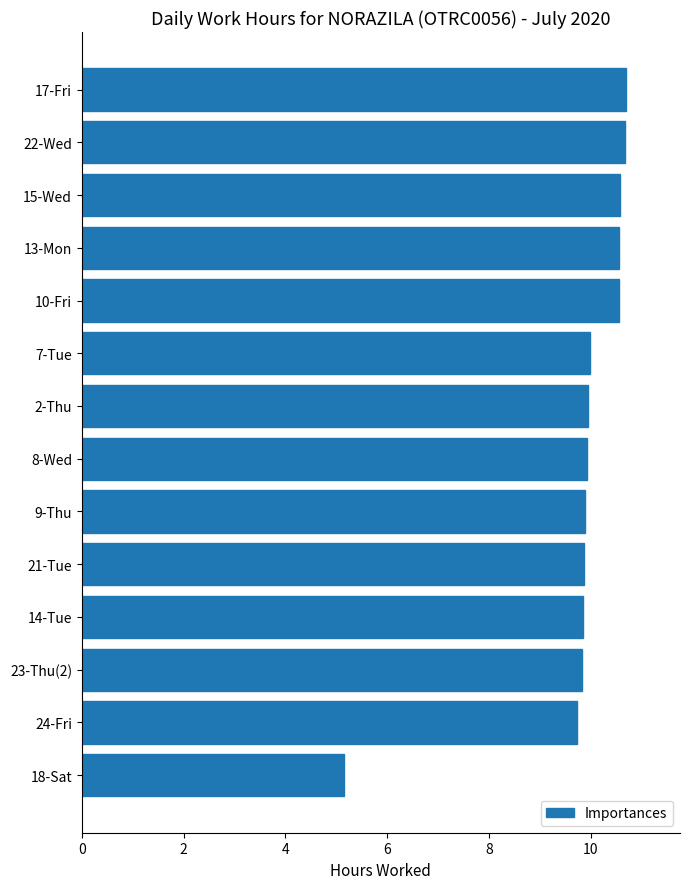

Approximately how many times larger is the value at 17-Fri compared to 24-Fri?

1.1